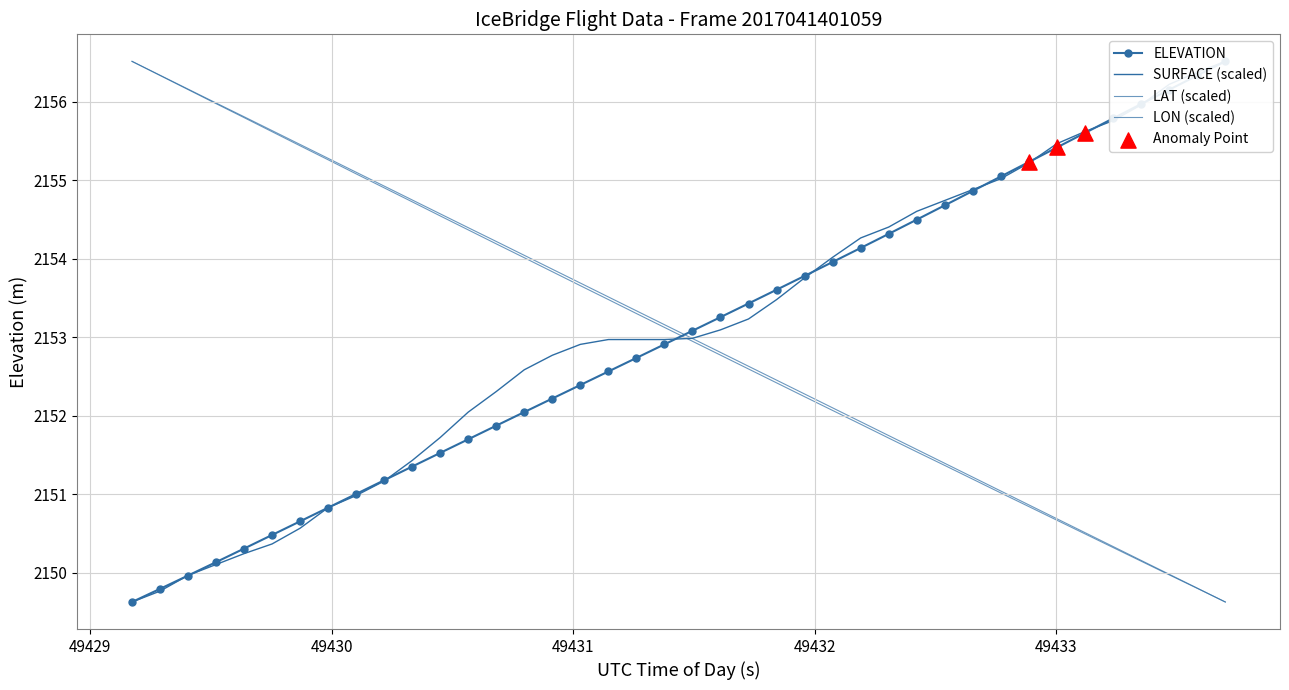

Which series contains the lowest Y value?

ELEVATION